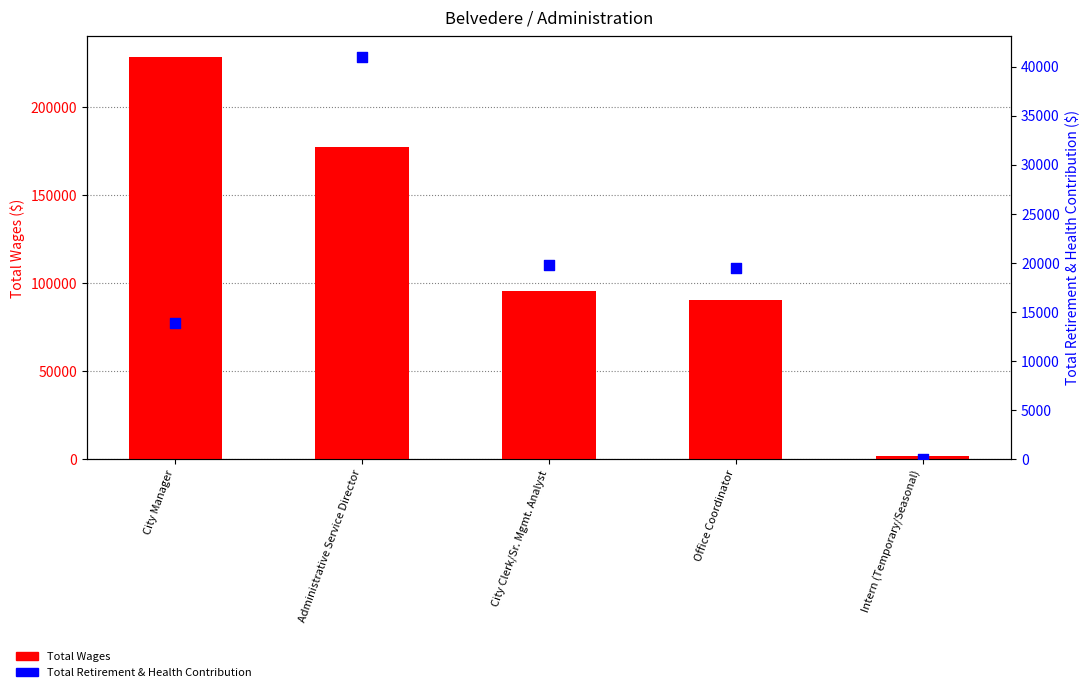

At which category is the sum across all series the highest?

City Manager